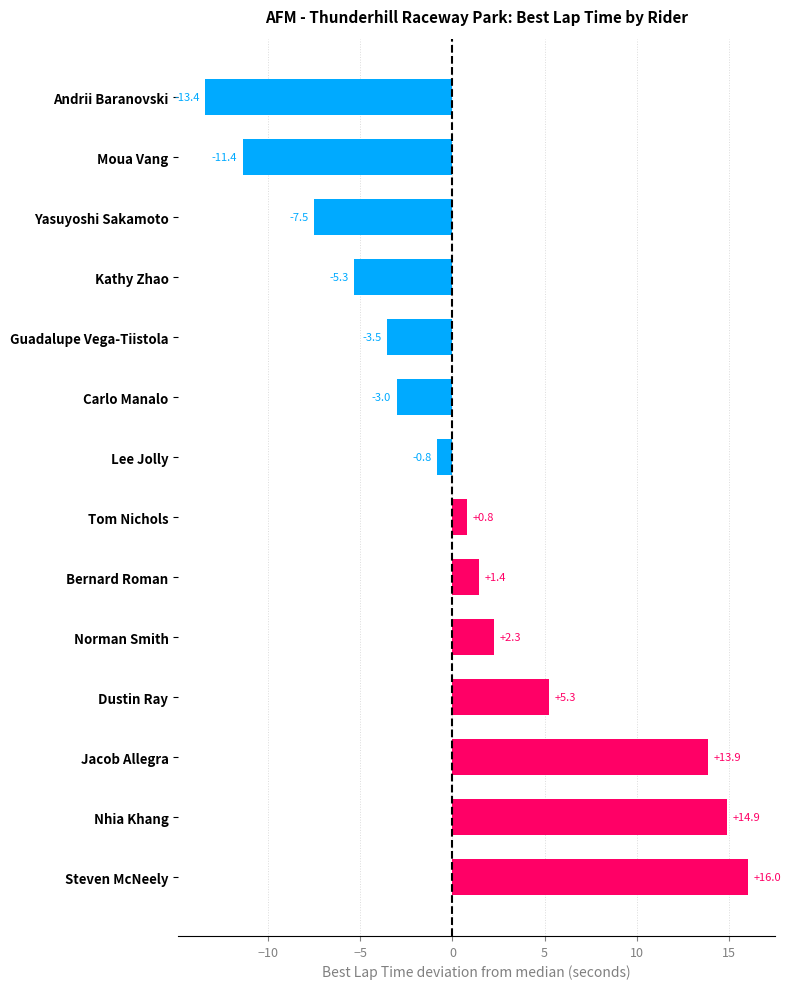

Which has a higher value, Jacob Allegra or Andrii Baranovski?

Jacob Allegra